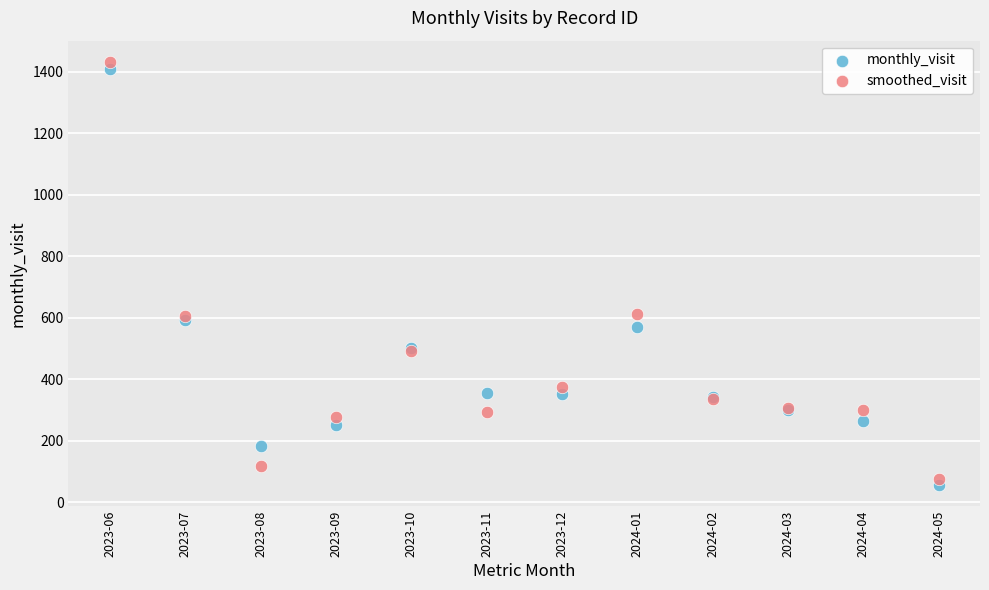

Which series has the widest spread of Y values?

smoothed_visit